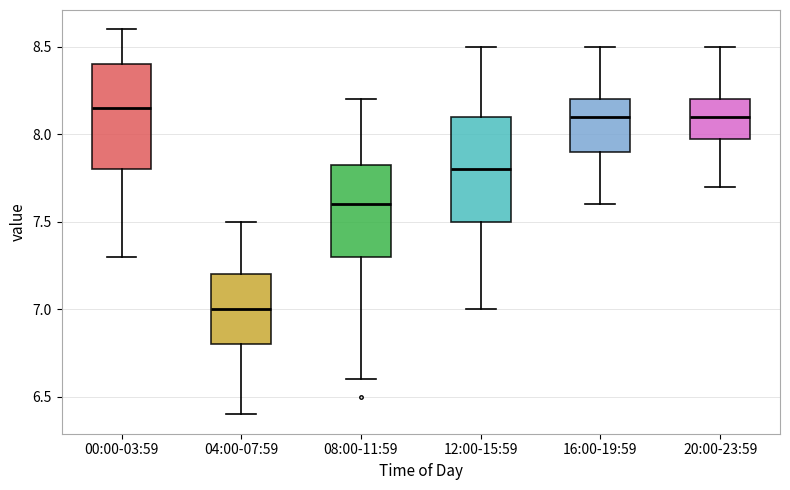

Reading left to right, transcribe this box plot: for each box, give where its median line is, the range the box spans, and where its two whiskers end, as read against the y-axis. The values are not printed on the chart, so give them approximately, as read against the axis.

00:00-03:59: median 8.15, box 7.80 to 8.40, whiskers 7.30 to 8.60
04:00-07:59: median 7.00, box 6.80 to 7.20, whiskers 6.40 to 7.50
08:00-11:59: median 7.60, box 7.30 to 7.85, whiskers 6.60 to 8.20
12:00-15:59: median 7.80, box 7.50 to 8.10, whiskers 7.00 to 8.50
16:00-19:59: median 8.10, box 7.90 to 8.20, whiskers 7.60 to 8.50
20:00-23:59: median 8.10, box 8.00 to 8.20, whiskers 7.70 to 8.50